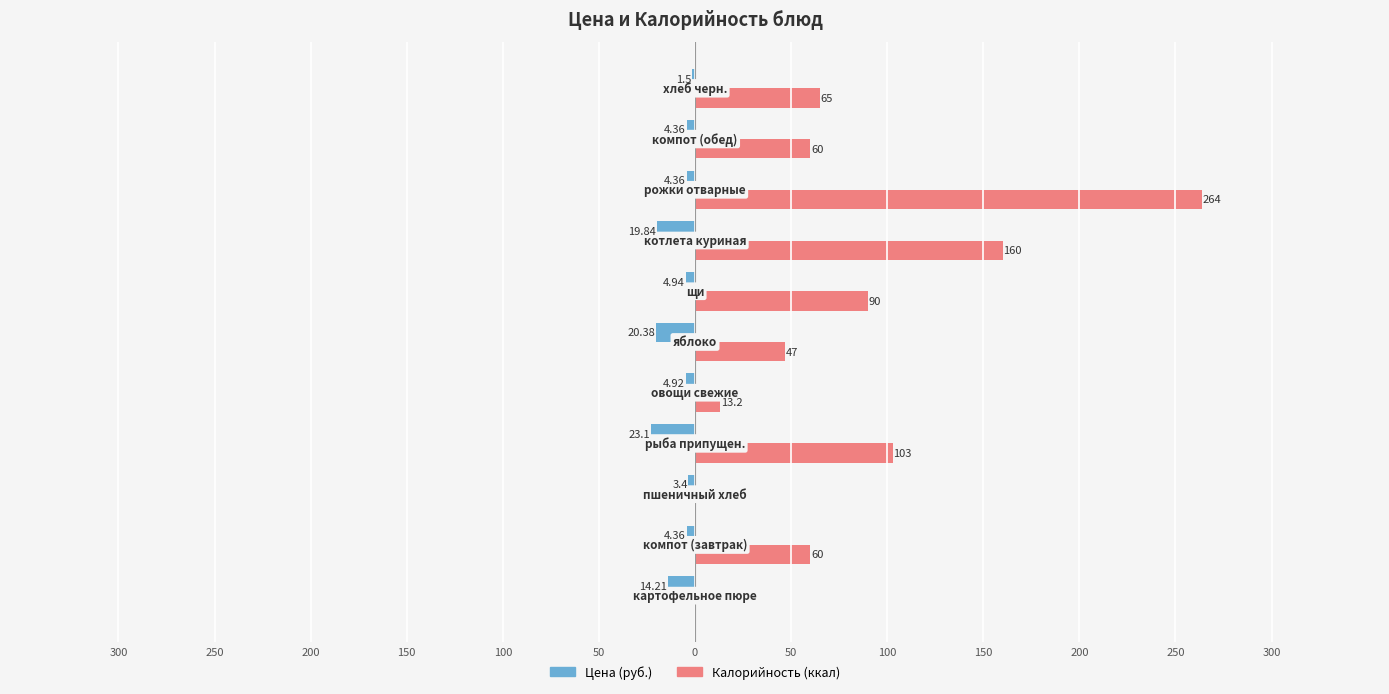

Reading left to right, extract all data points from this chart.

Цена (руб.): -14.2	-4.4	-3.4	-23.1	-4.9	-20.4	-4.9	-19.8	-4.4	-4.4	-1.5
Калорийность (ккал): 0.0	60.0	0.0	103.0	13.2	47.0	90.0	160.0	264.0	60.0	65.0